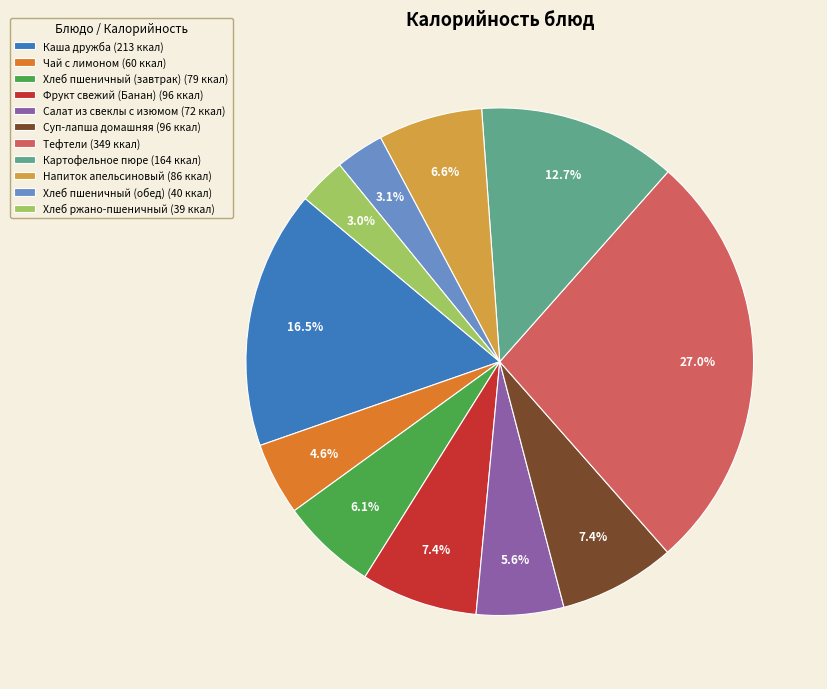

Which has a higher value, Хлеб пшеничный (завтрак) or Суп-лапша домашняя?

Суп-лапша домашняя